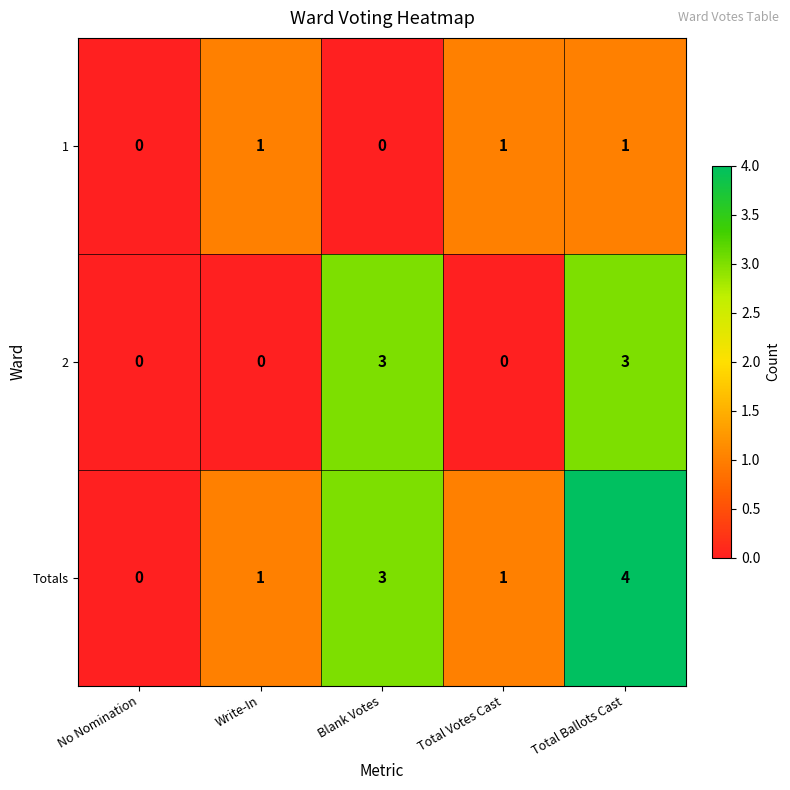

Count the 1 values in the range 0 to 1.

5